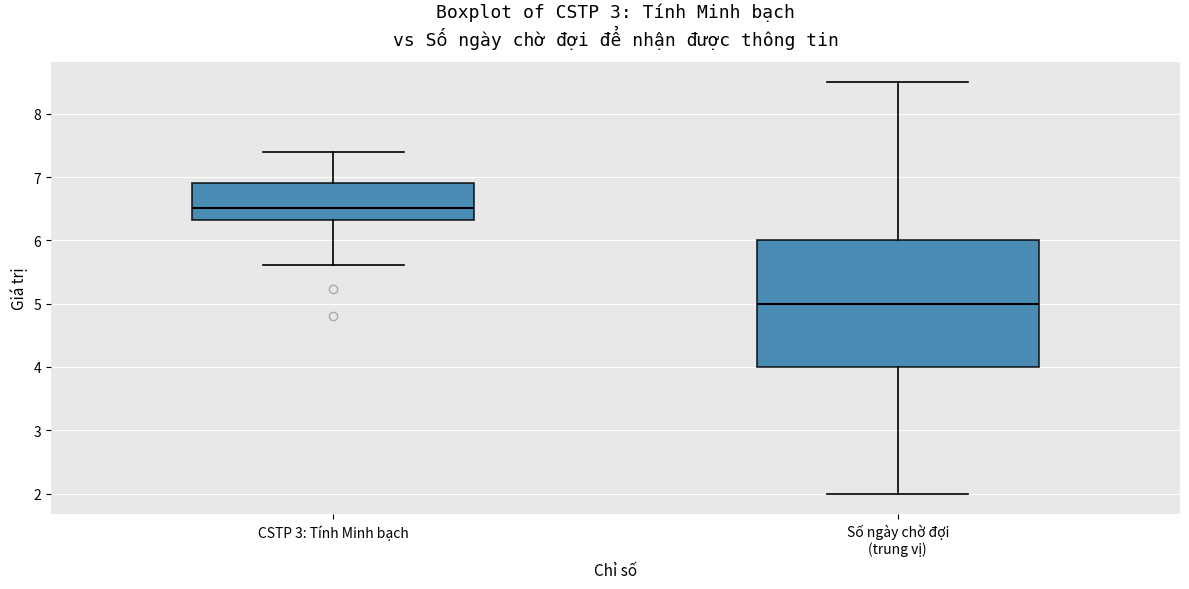

Reading left to right, transcribe this box plot: for each box, give where its median line is, the range the box spans, and where its two whiskers end, as read against the y-axis. The values are not printed on the chart, so give them approximately, as read against the axis.

CSTP 3: Tính Minh bạch: median 6.5, box 6.3 to 6.9, whiskers 5.6 to 7.4
Số ngày chờ đợi (trung vị): median 5.0, box 4.0 to 6.0, whiskers 2.0 to 8.5